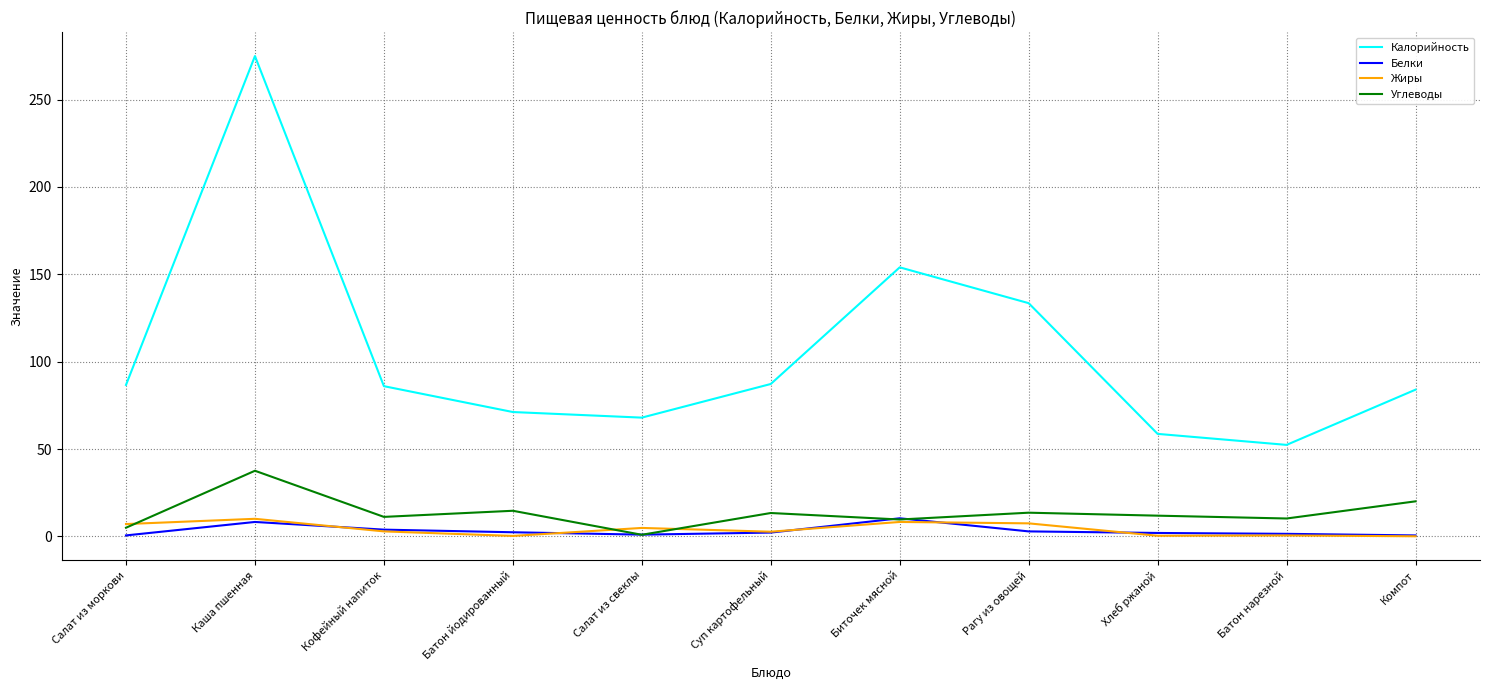

What is the maximum value for Калорийность?

274.9